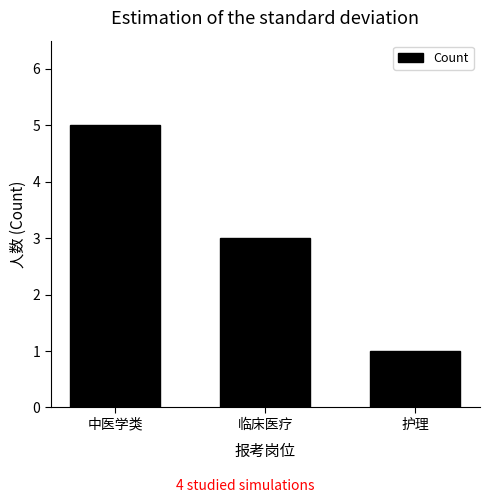

At which category does the chart reach its peak across all series?

中医学类